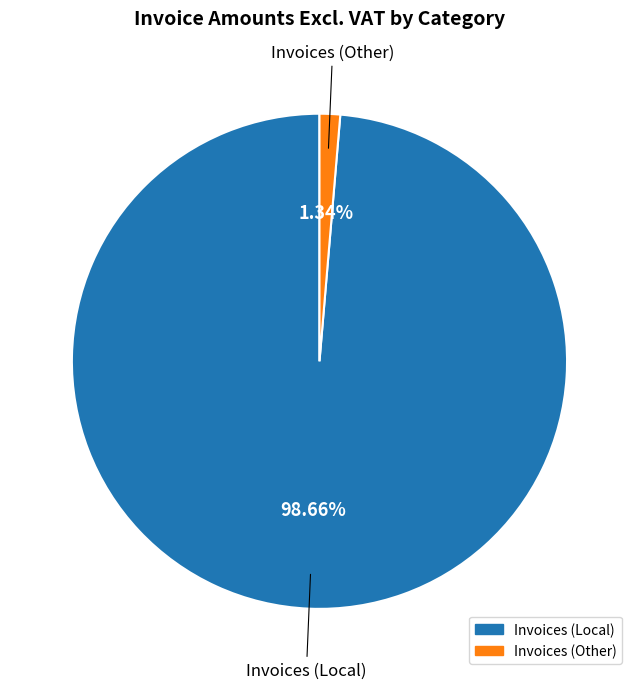

How many segments does this pie chart have?

2